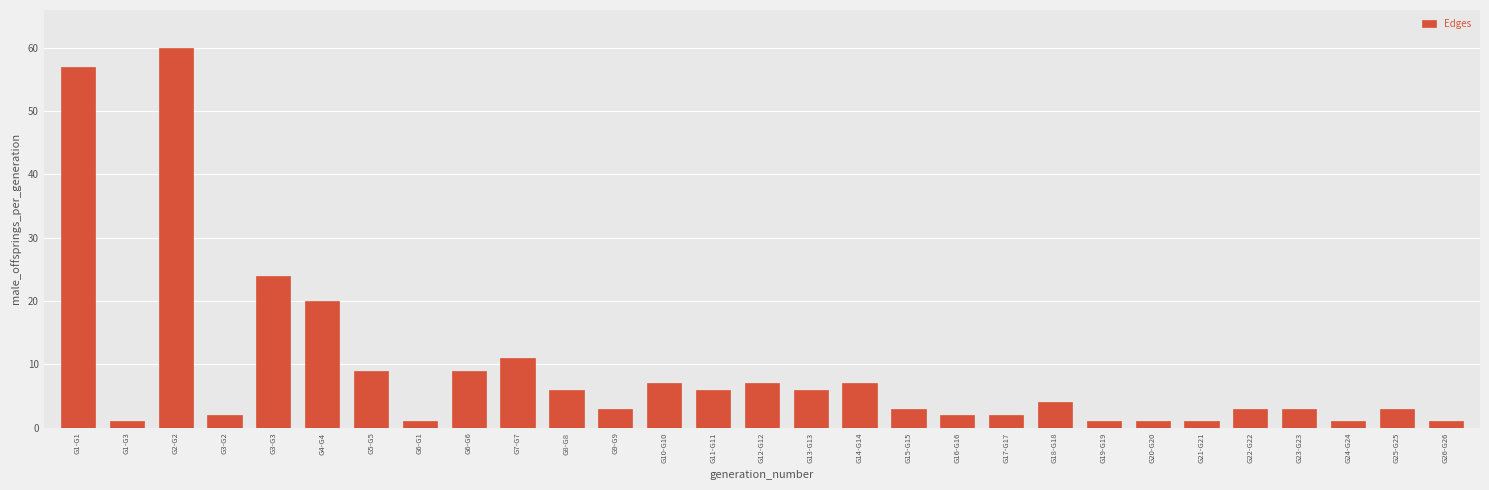

Is it true that the value at G11-G11 is 6?

True